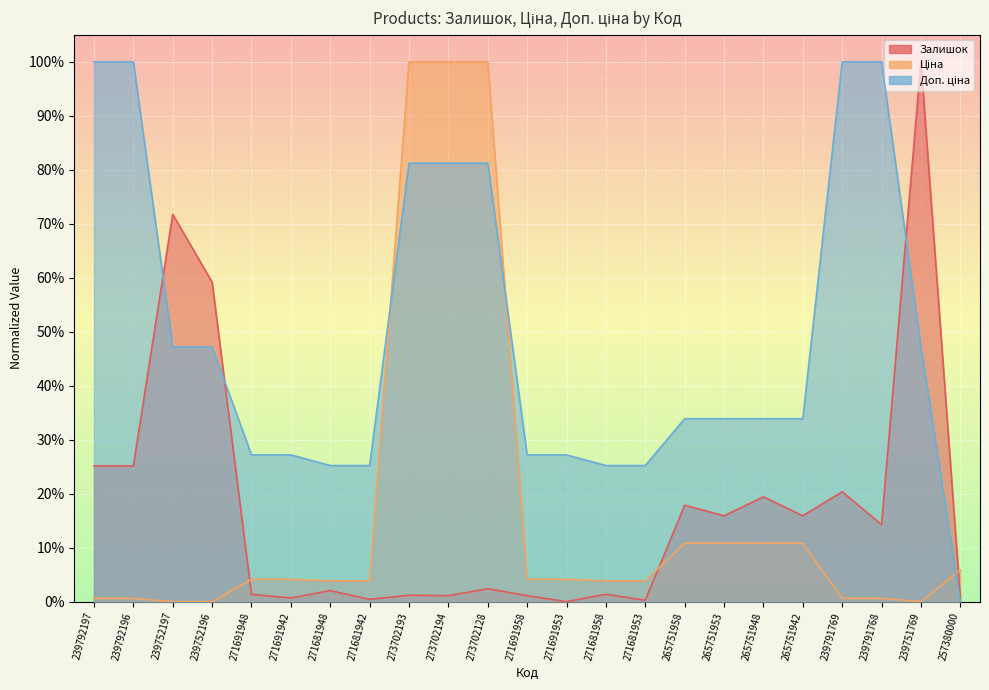

The value of Доп. ціна at 271691948 is 0.2. True or false?

False